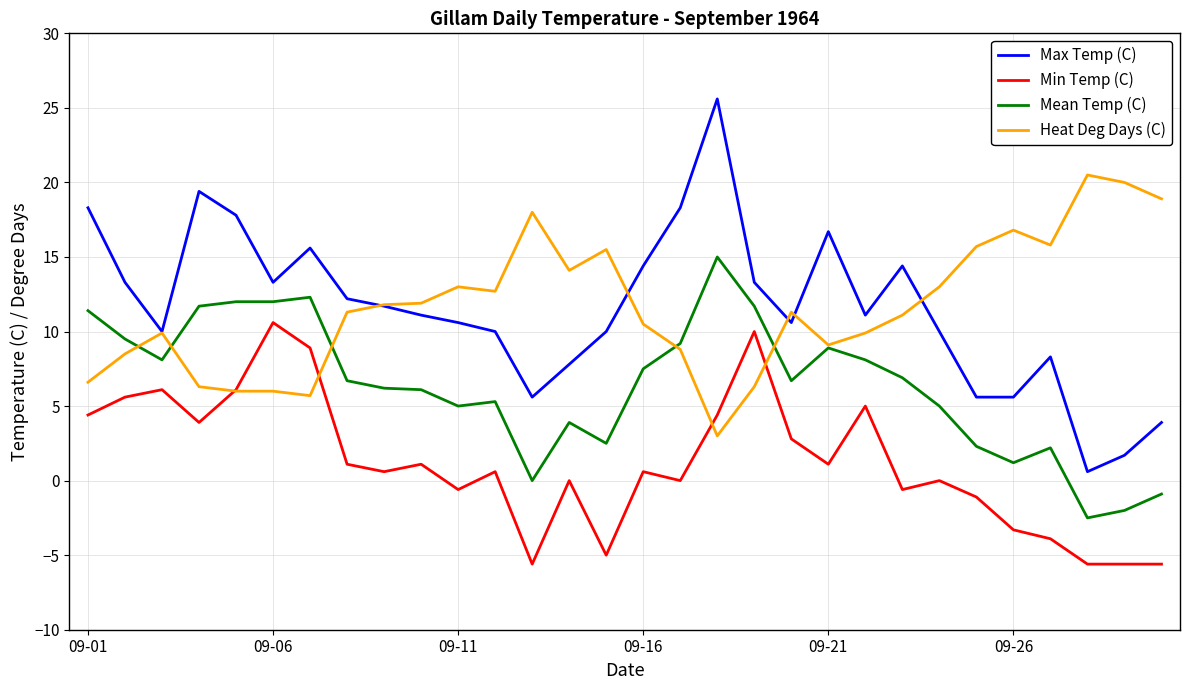

Rank the series by their maximum value, from highest to lowest.

Max Temp (C), Heat Deg Days (C), Mean Temp (C), Min Temp (C)